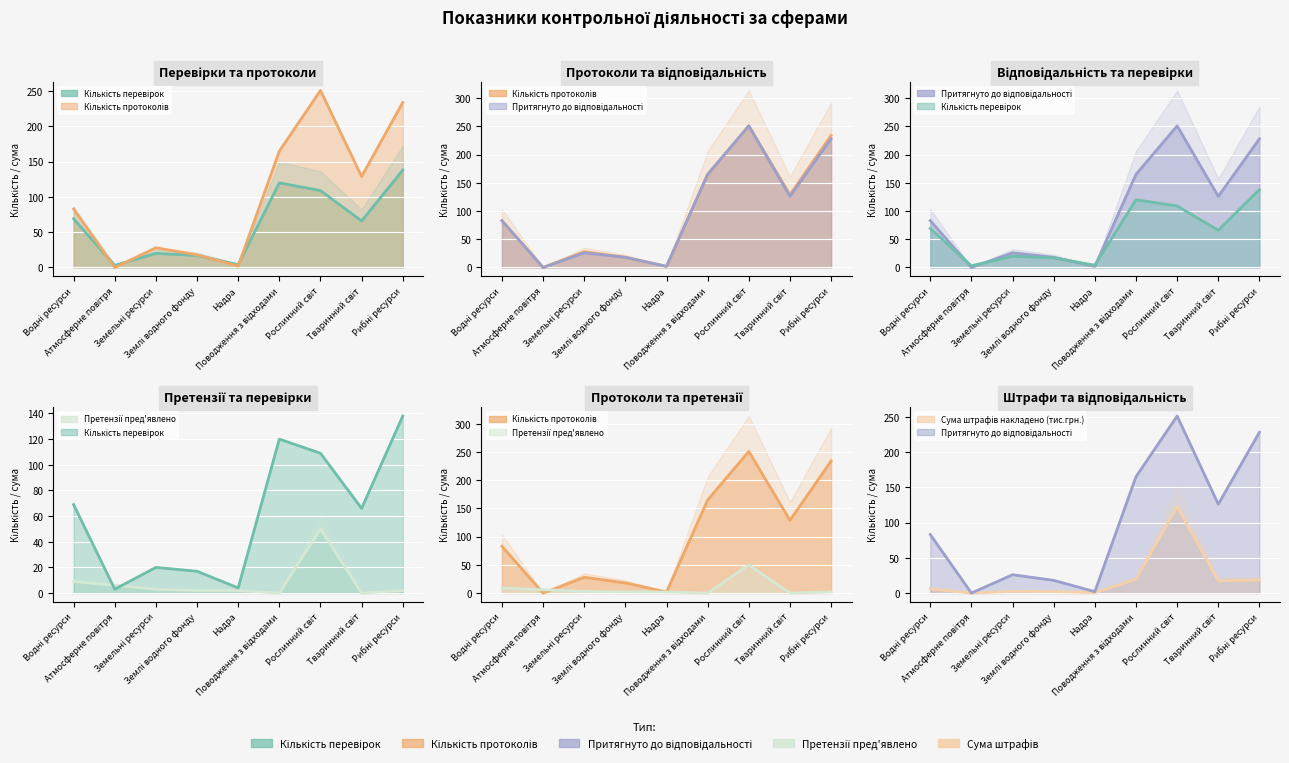

True or false: Кількість перевірок has more than 2 points higher than both neighbors.

False